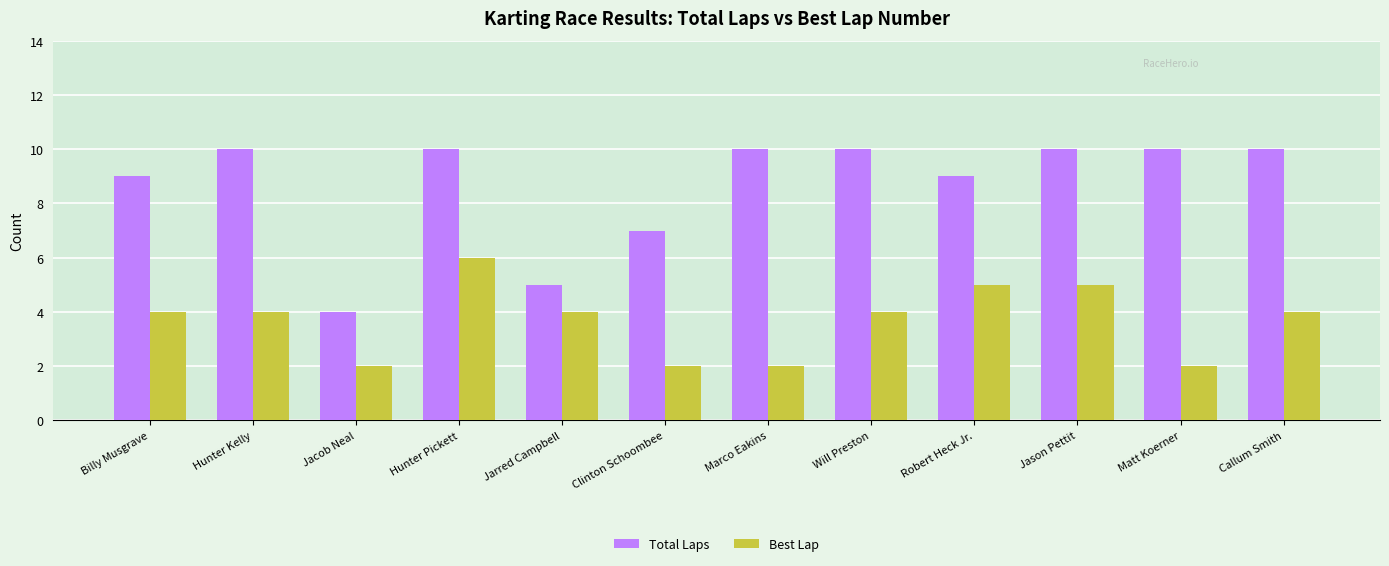

Reading left to right, list all the values displayed in this chart.

Total Laps: Billy Musgrave=9	Hunter Kelly=10	Jacob Neal=4	Hunter Pickett=10	Jarred Campbell=5	Clinton Schoombee=7	Marco Eakins=10	Will Preston=10	Robert Heck Jr.=9	Jason Pettit=10	Matt Koerner=10	Callum Smith=10
Best Lap: Billy Musgrave=4	Hunter Kelly=4	Jacob Neal=2	Hunter Pickett=6	Jarred Campbell=4	Clinton Schoombee=2	Marco Eakins=2	Will Preston=4	Robert Heck Jr.=5	Jason Pettit=5	Matt Koerner=2	Callum Smith=4